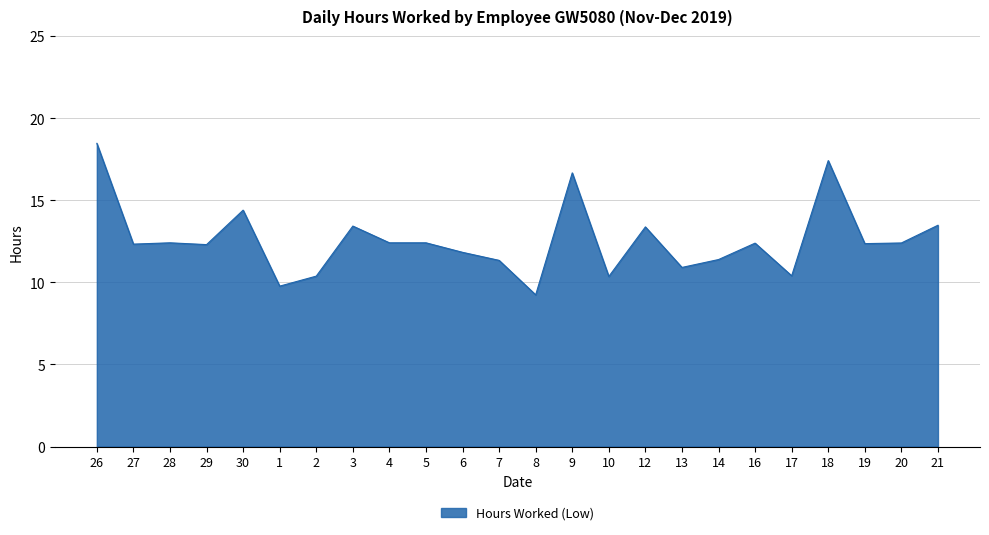

What is the difference between the maximum and minimum values?

9.2